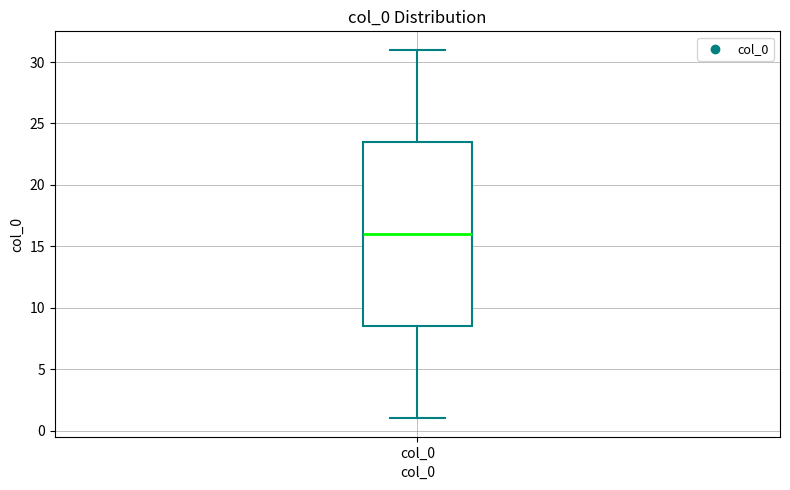

Where does the median line of the box for col_0 sit on the y-axis? The values are not printed on the chart, so give them approximately, as read against the axis.

16.0